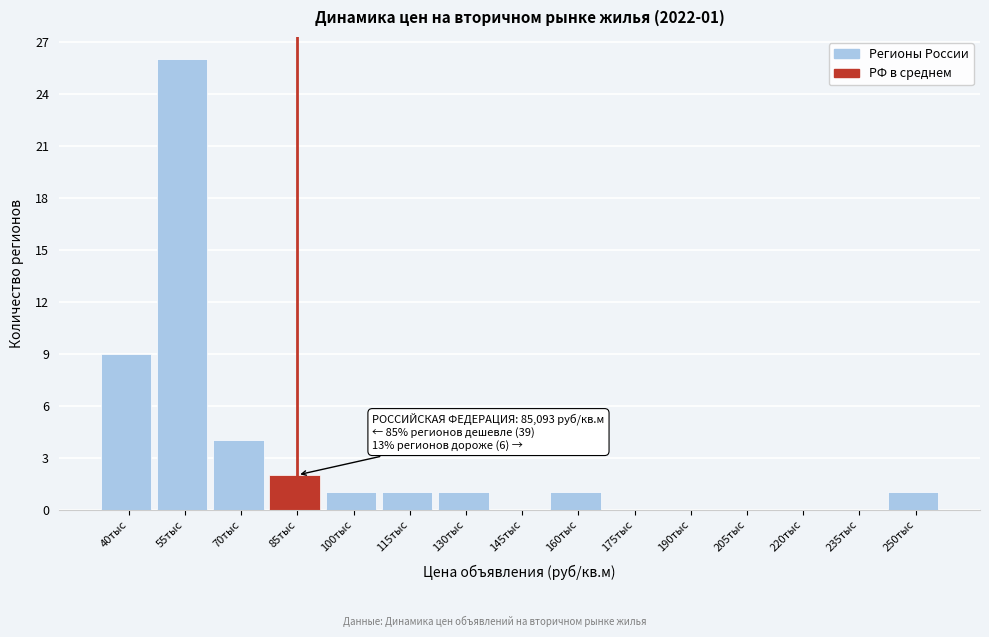

Reading right to left, what are all the values shown in this chart?

250тыс=1	235тыс=0	220тыс=0	205тыс=0	190тыс=0	175тыс=0	160тыс=1	145тыс=0	130тыс=1	115тыс=1	100тыс=1	85тыс=2	70тыс=4	55тыс=26	40тыс=9